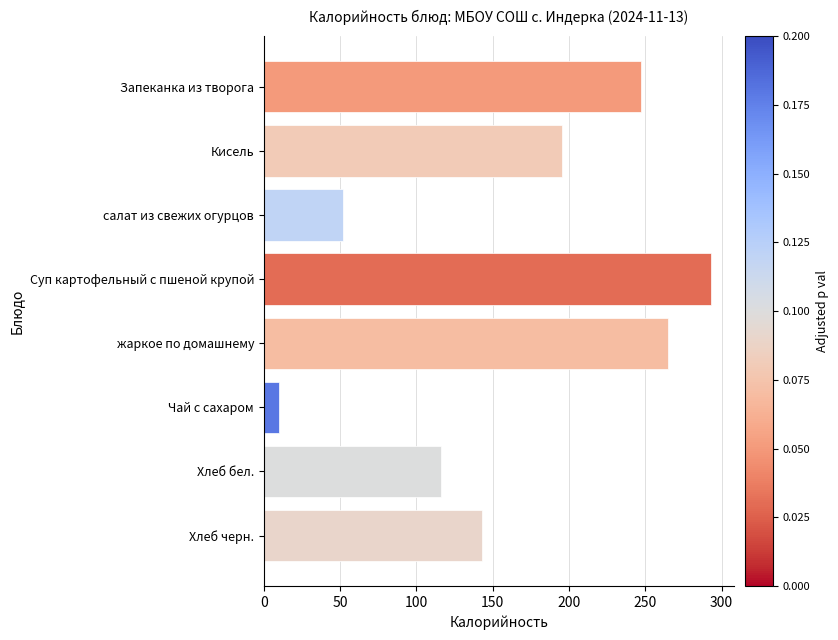

Approximately how many times larger is the value at Запеканка из творога compared to Хлеб черн.?

1.7